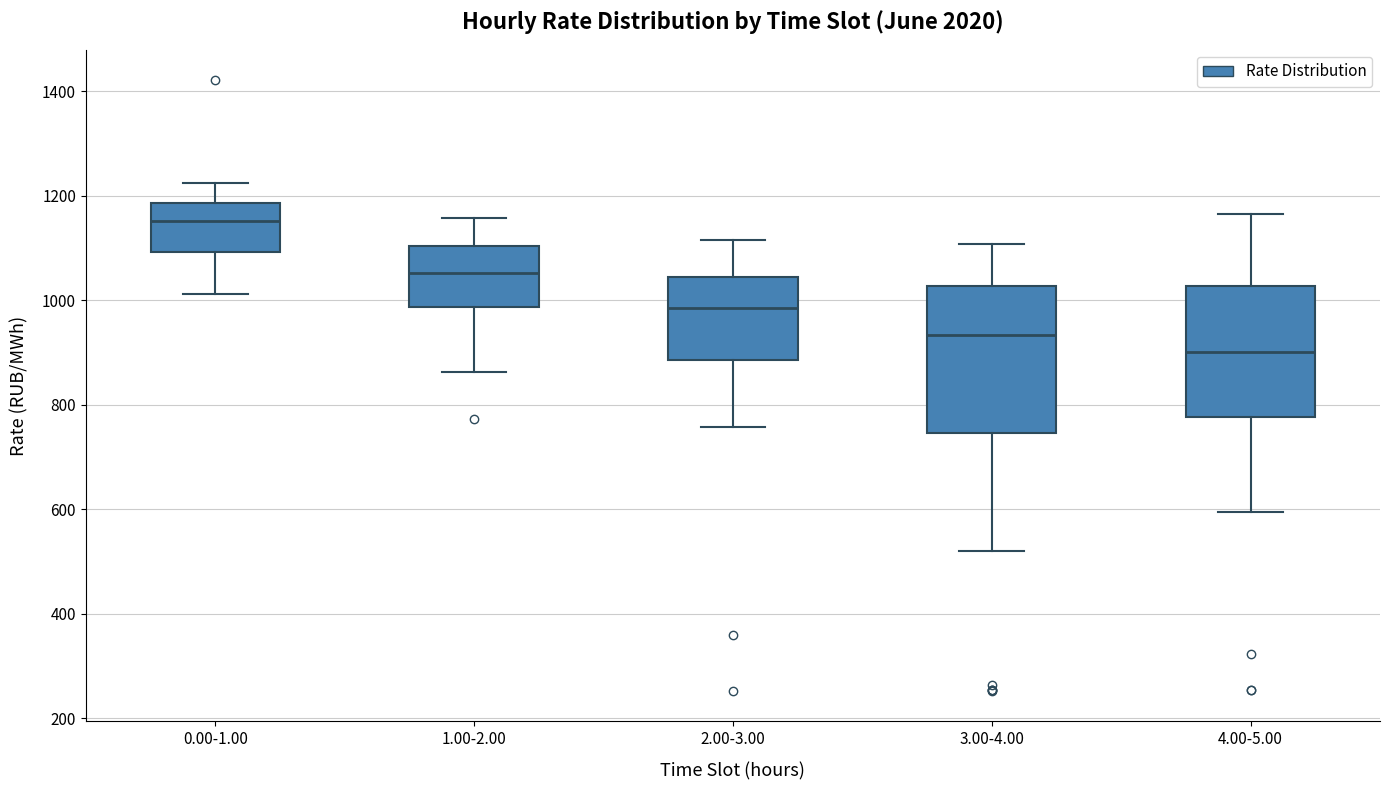

Reading left to right, read every box against the y-axis: the position of its median line, the range the box covers, and the ends of its whiskers. The values are not printed on the chart, so give them approximately, as read against the axis.

0.00-1.00: median 1160, box 1100 to 1180, whiskers 1020 to 1220
1.00-2.00: median 1060, box 980 to 1100, whiskers 860 to 1160
2.00-3.00: median 980, box 880 to 1040, whiskers 760 to 1120
3.00-4.00: median 940, box 740 to 1020, whiskers 520 to 1100
4.00-5.00: median 900, box 780 to 1020, whiskers 600 to 1160